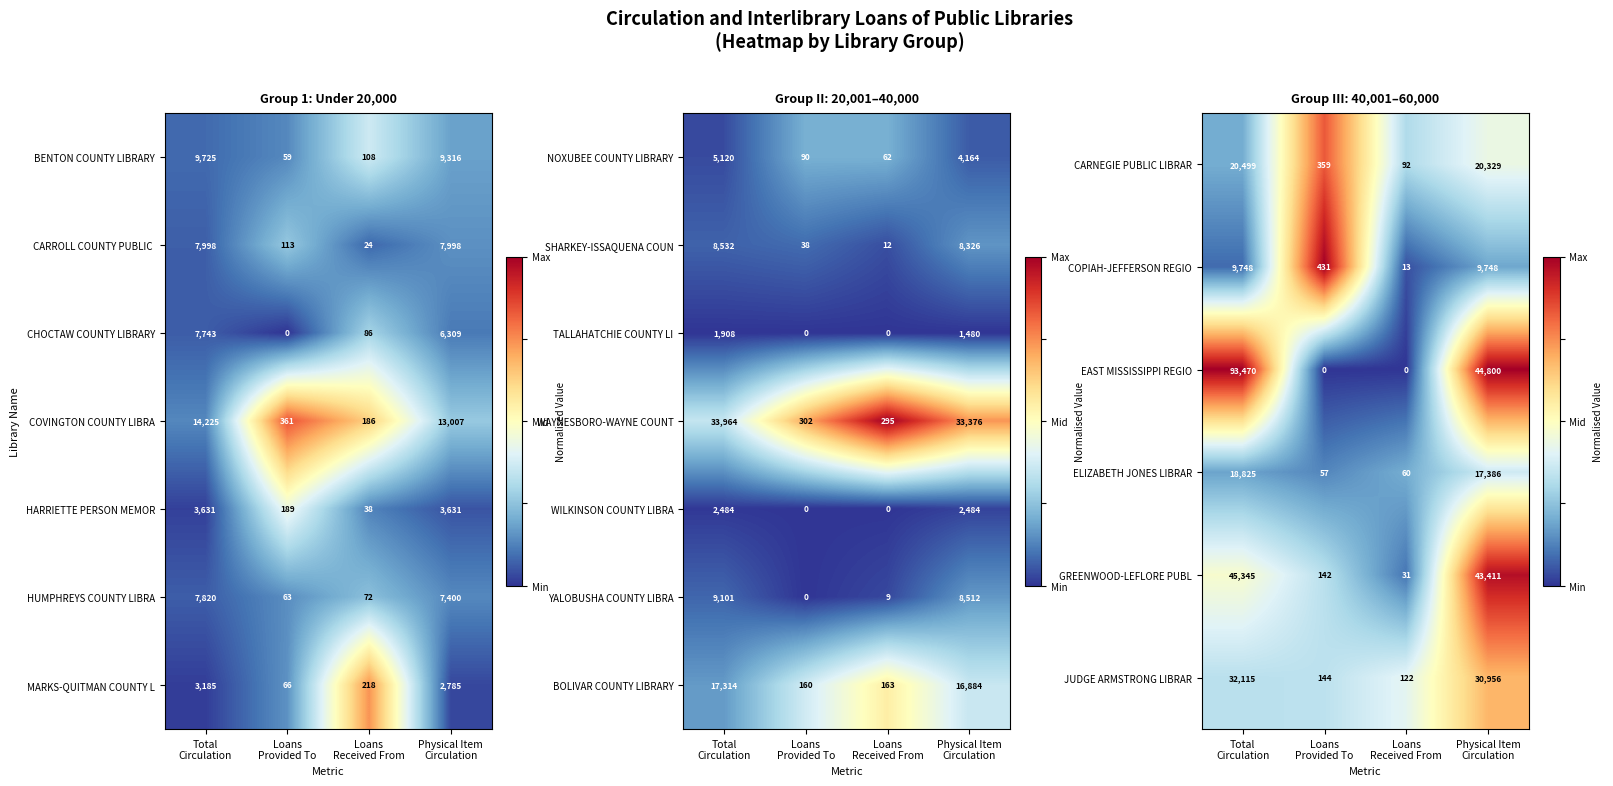

How many categories are shown in the chart?

4